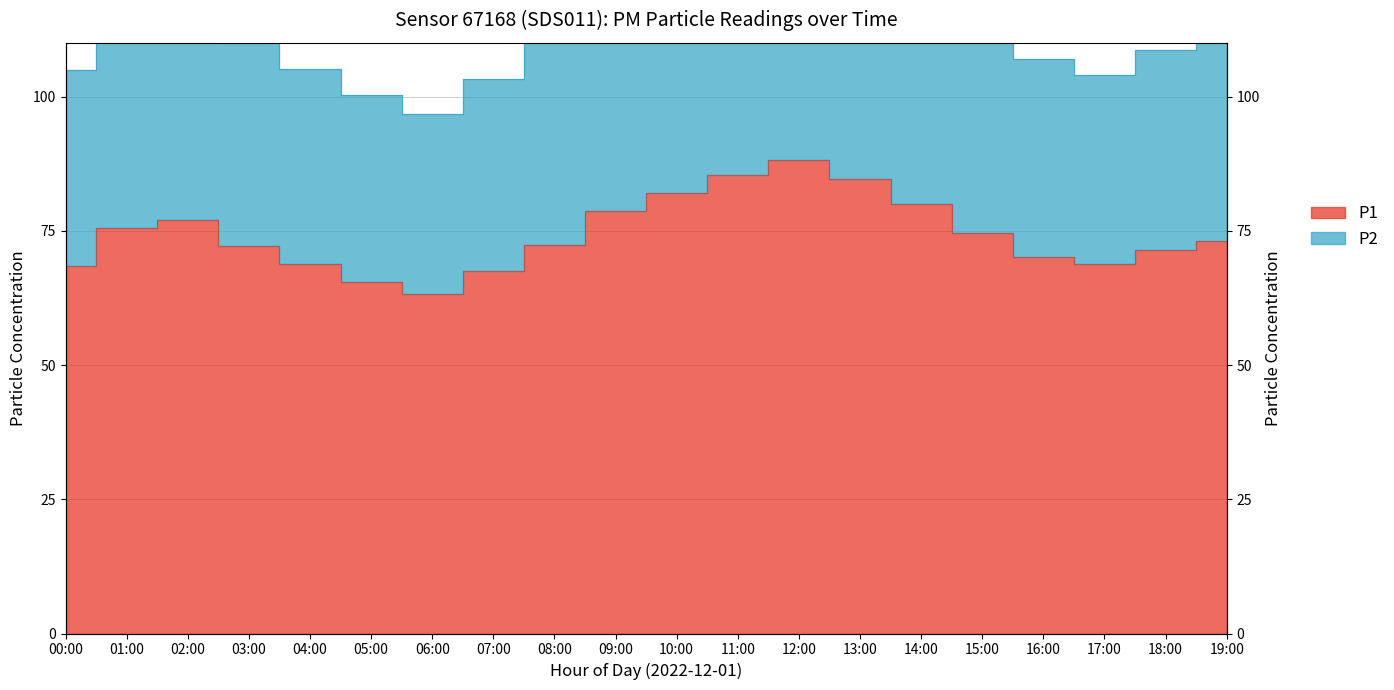

At how many categories does at least one series exceed 93?

20